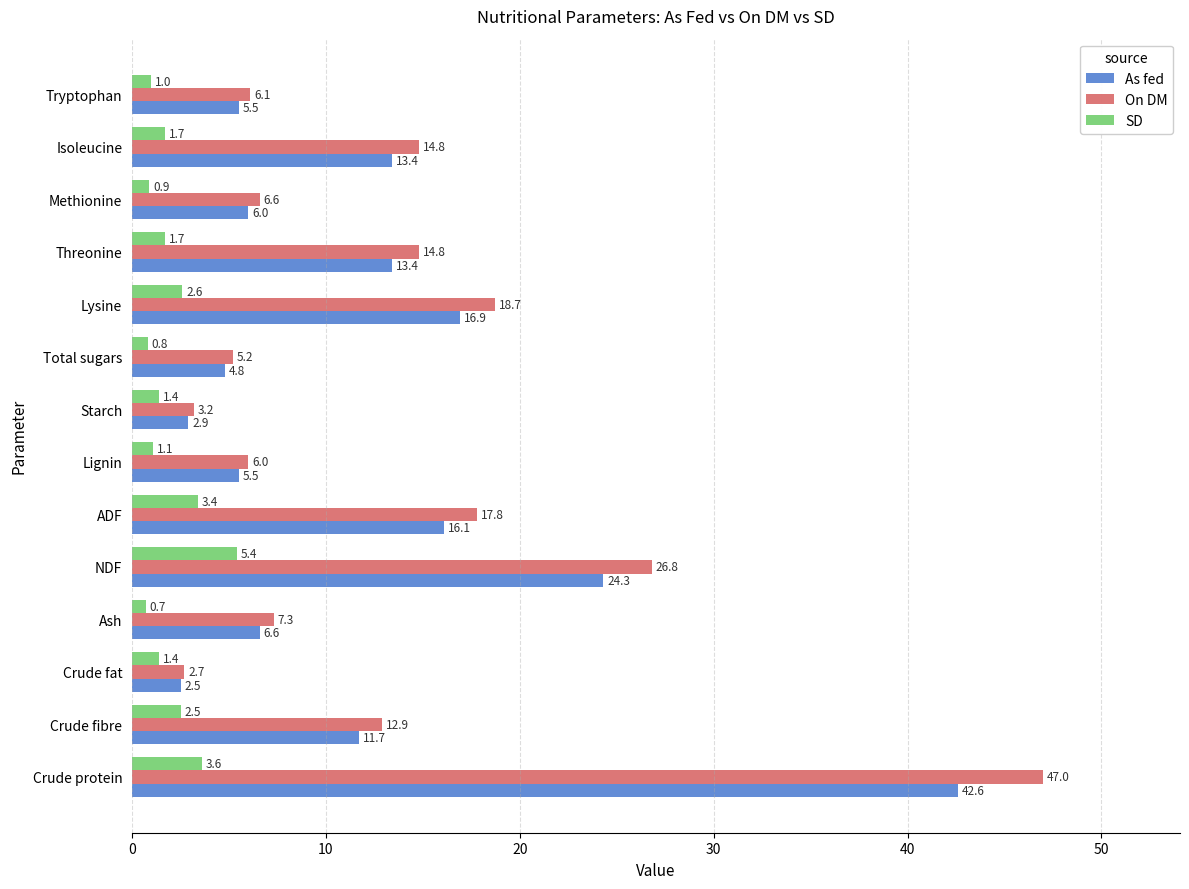

How many data points in On DM are less than 12?

7